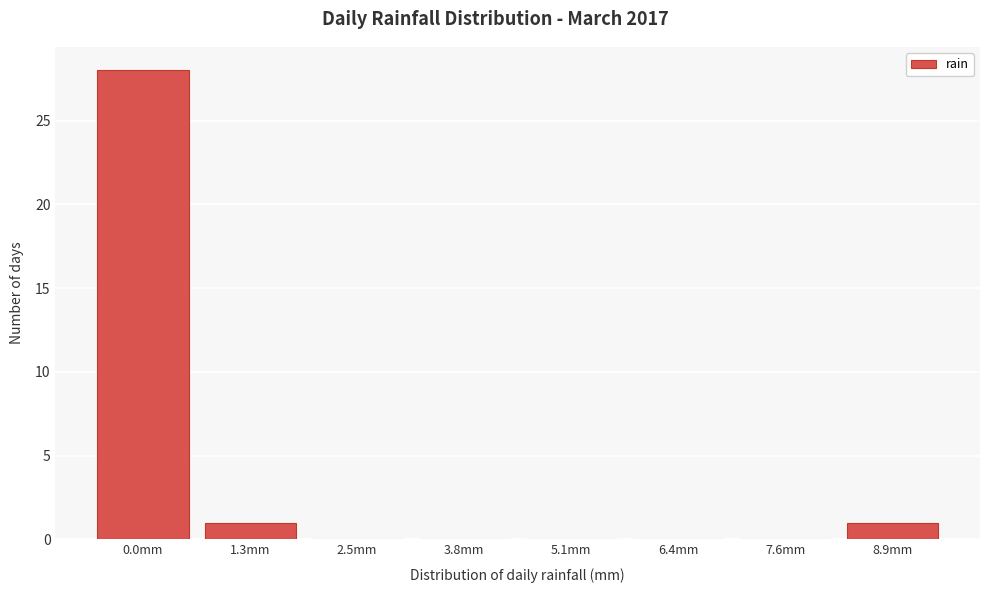

Reading left to right, extract all data points from this chart.

0.0mm=28	1.3mm=1	2.5mm=0	3.8mm=0	5.1mm=0	6.4mm=0	7.6mm=0	8.9mm=1